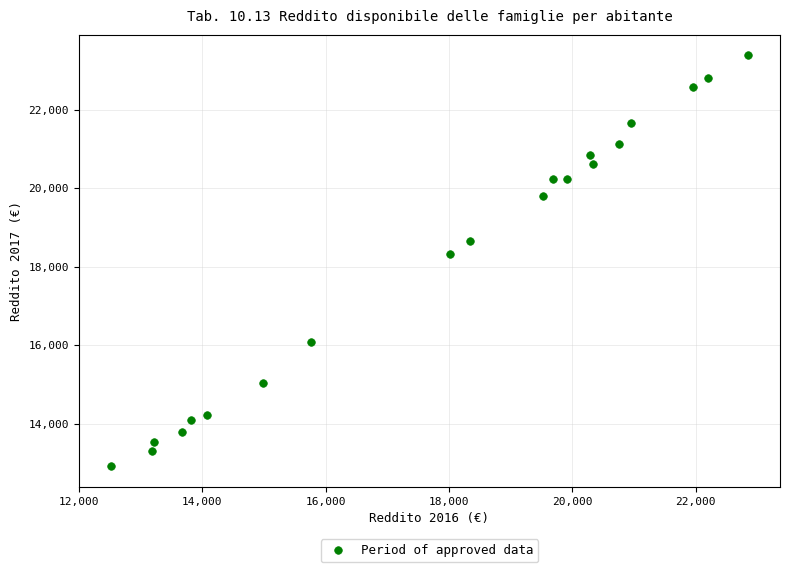

What Y value in the scatter plot is closest to 18151?

18330.7